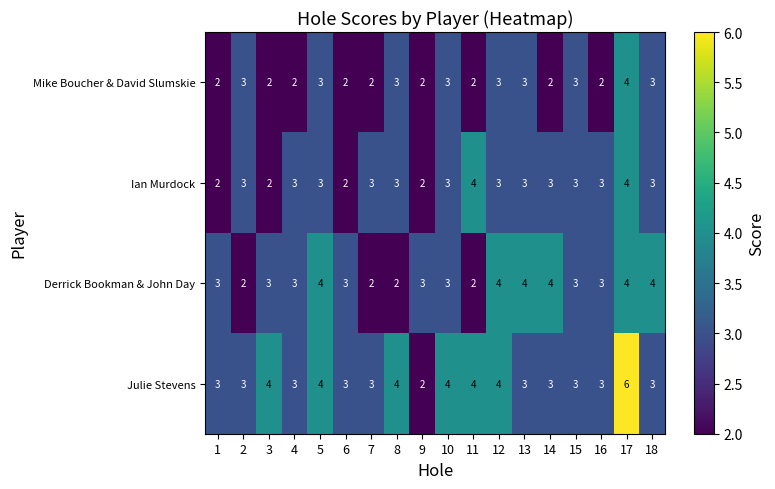

Which series has the largest range (max minus min)?

Julie Stevens